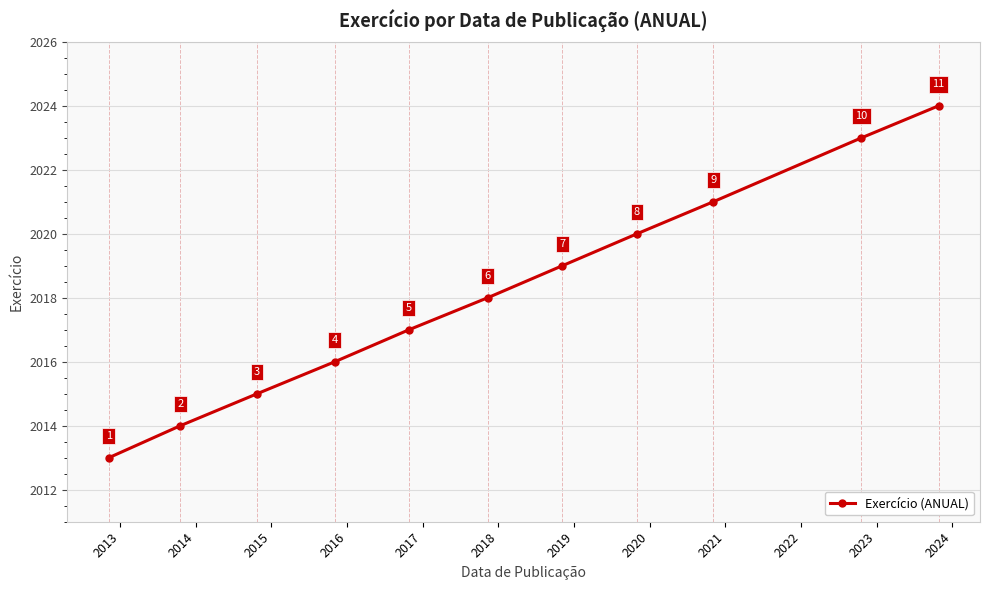

Reading right to left, what are all the values shown in this chart?

2024	2023	2021	2020	2019	2018	2017	2016	2015	2014	2013